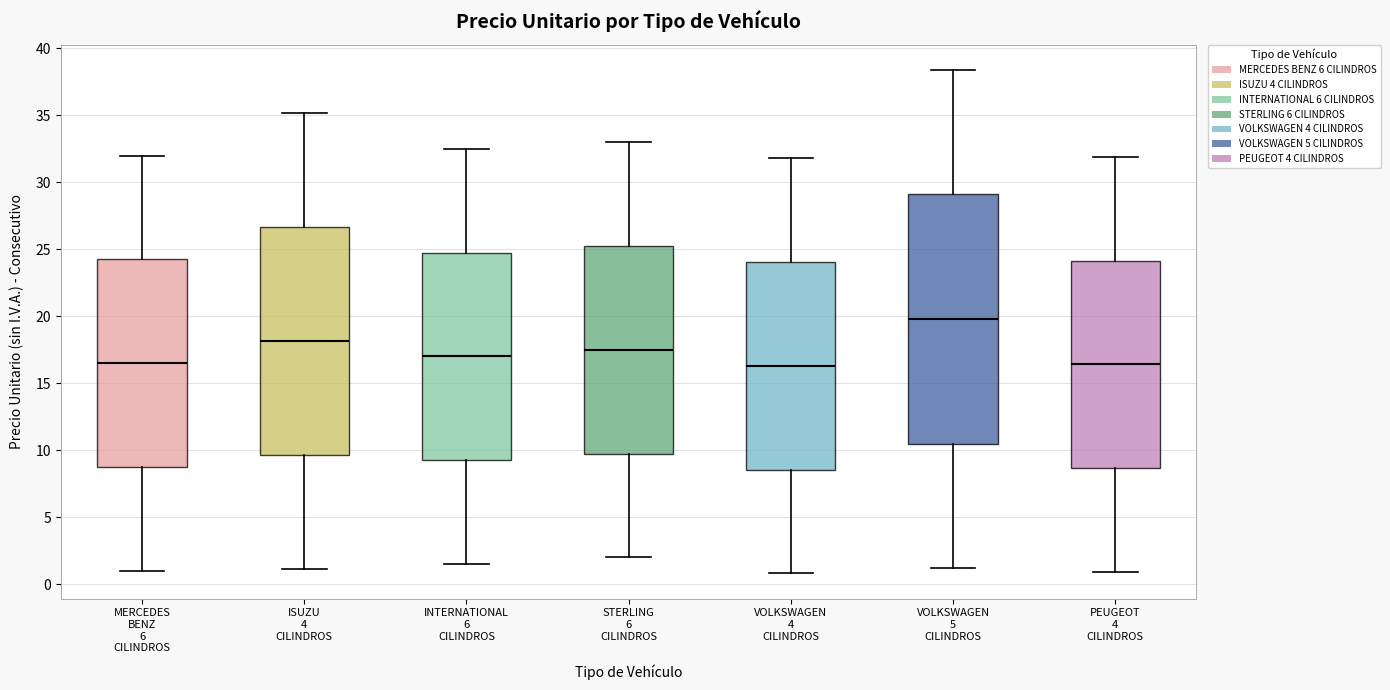

Comparing the boxes themselves (not the whiskers), which one is the tallest?

VOLKSWAGEN 5 CILINDROS